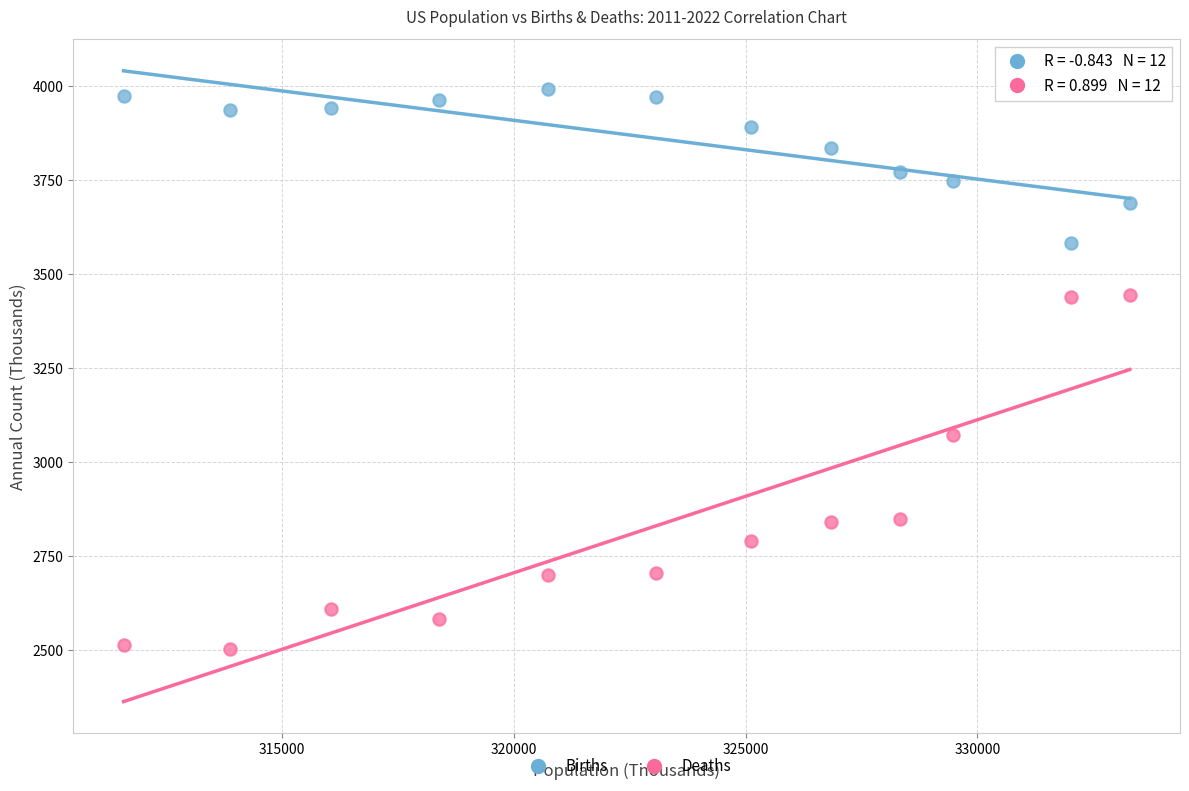

In the Deaths series, what Y value is closest to 2972?

3070.9